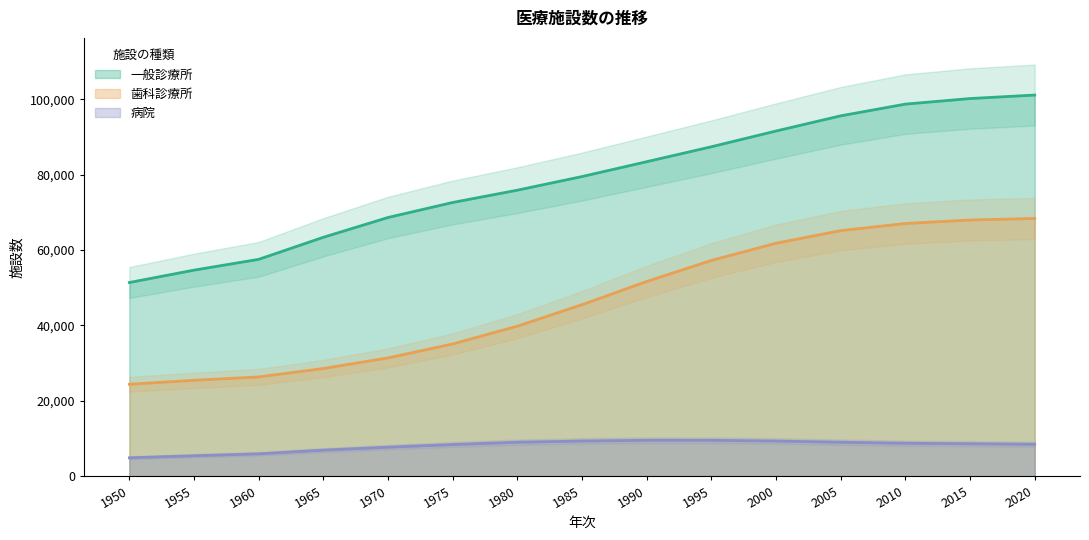

True or false: 病院 has a value of 8606.8 at 2015.

True